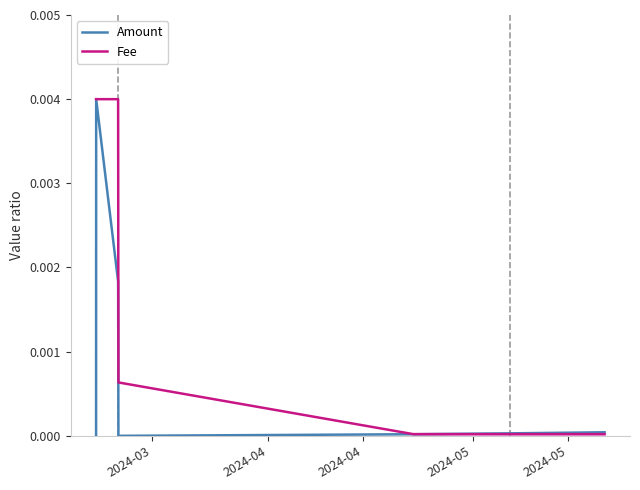

Which series has the largest range (max minus min)?

Amount